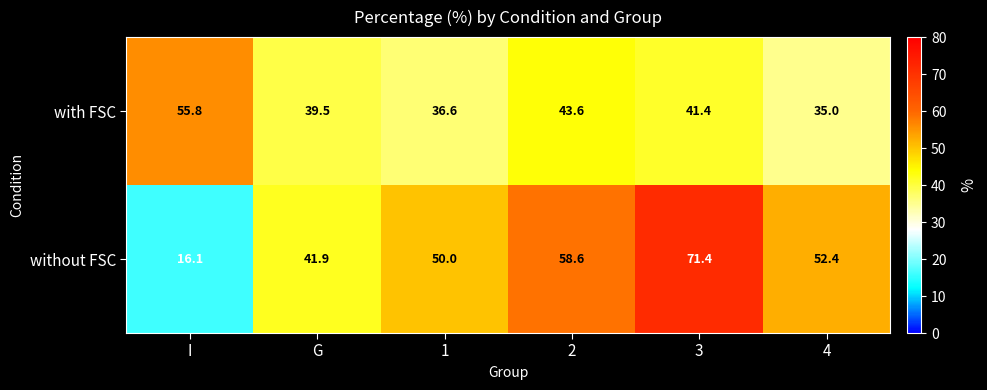

Where is without FSC nearest to the value 43?

G